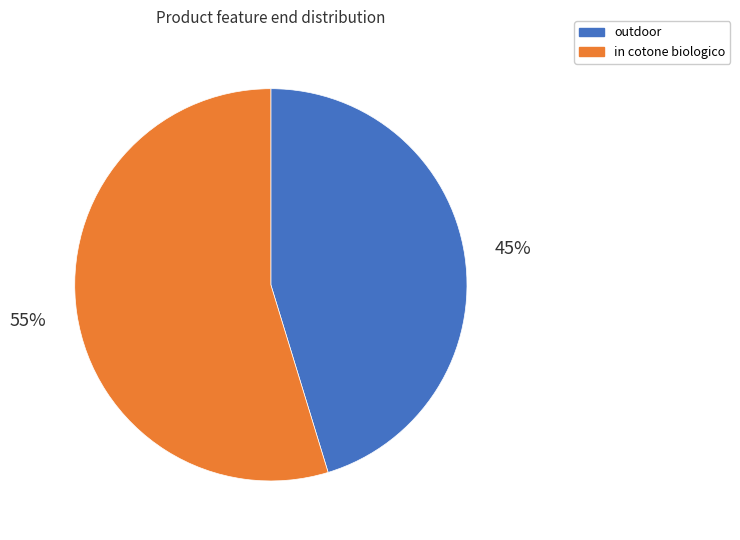

To the nearest percent, what is the combined percentage of outdoor and in cotone biologico?

100%